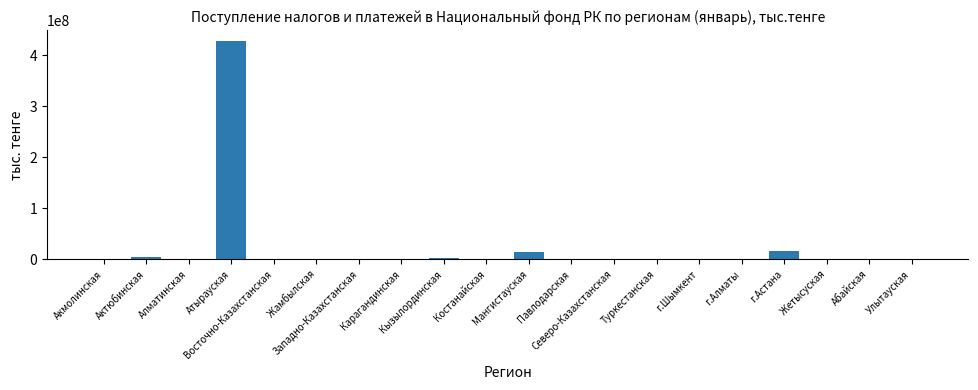

What is the greatest value displayed?

427786116